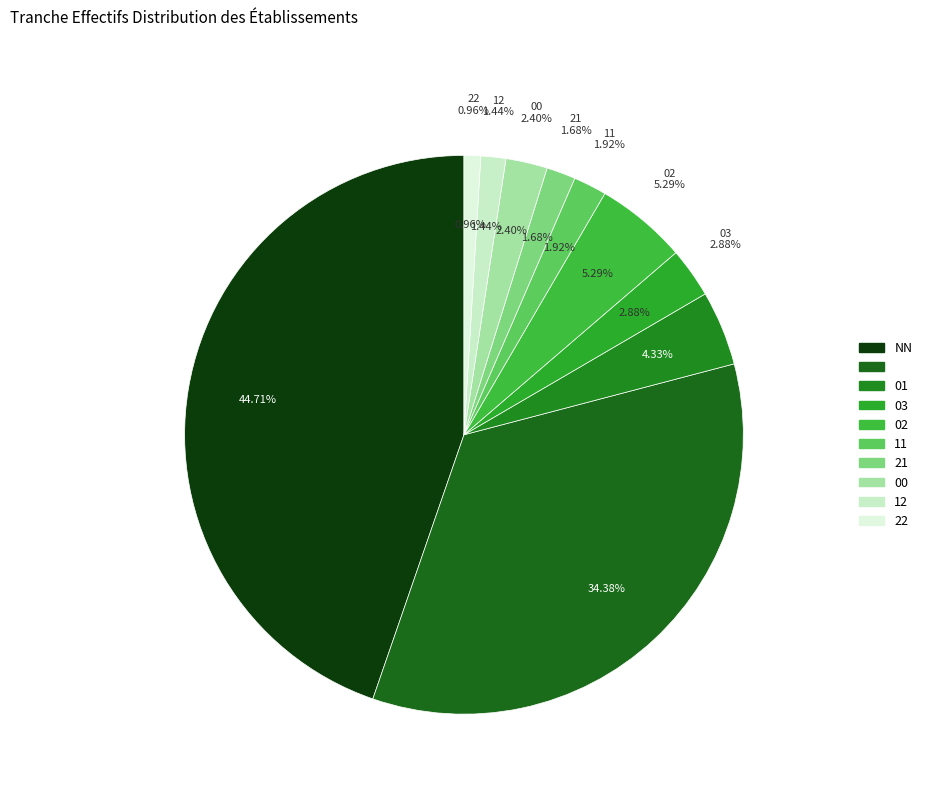

Which category has the biggest portion of the pie?

NN